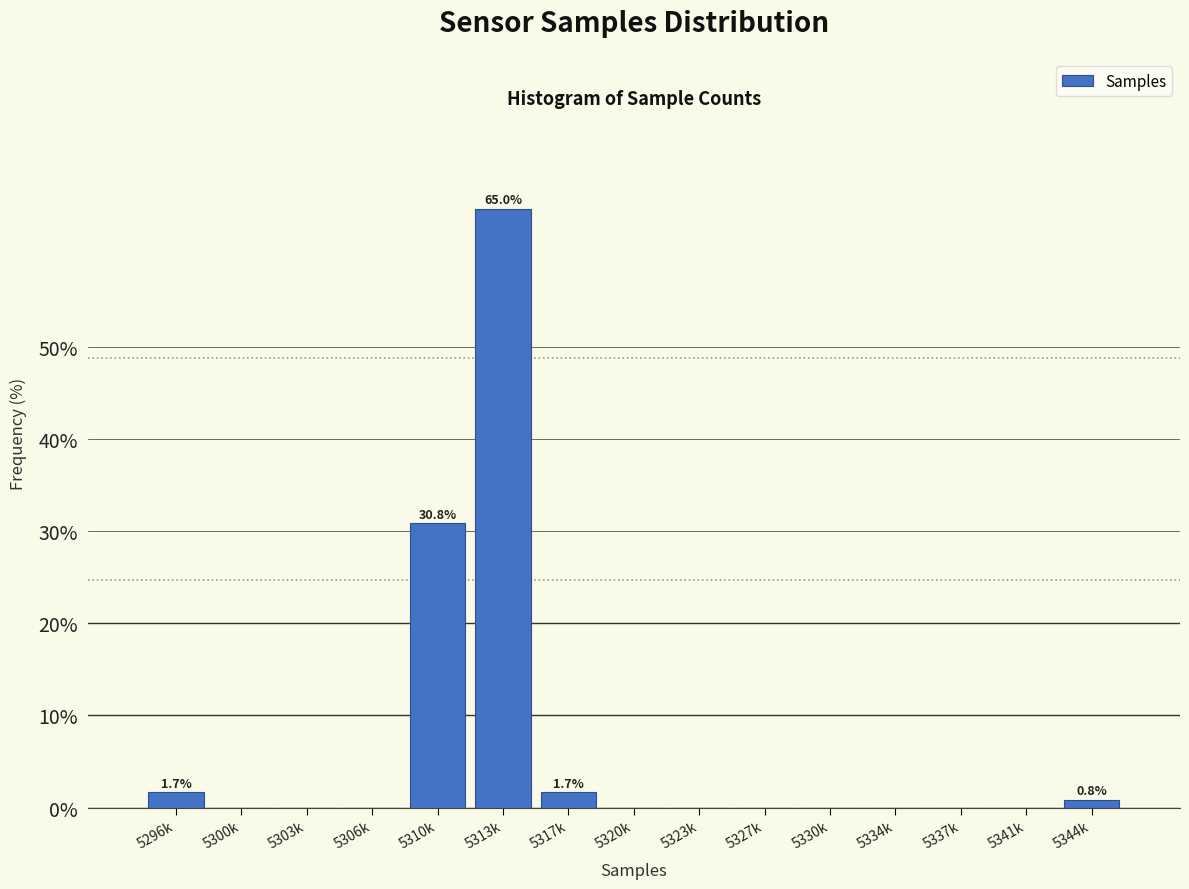

Reading left to right, extract all data points from this chart.

5296k=1.7	5300k=0.0	5303k=0.0	5306k=0.0	5310k=30.8	5313k=65.0	5317k=1.7	5320k=0.0	5323k=0.0	5327k=0.0	5330k=0.0	5334k=0.0	5337k=0.0	5341k=0.0	5344k=0.8